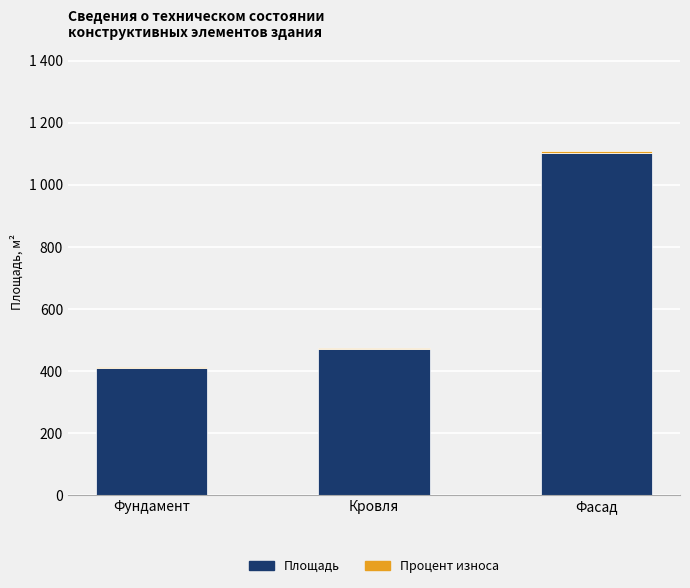

At how many categories does at least one series exceed 809?

1